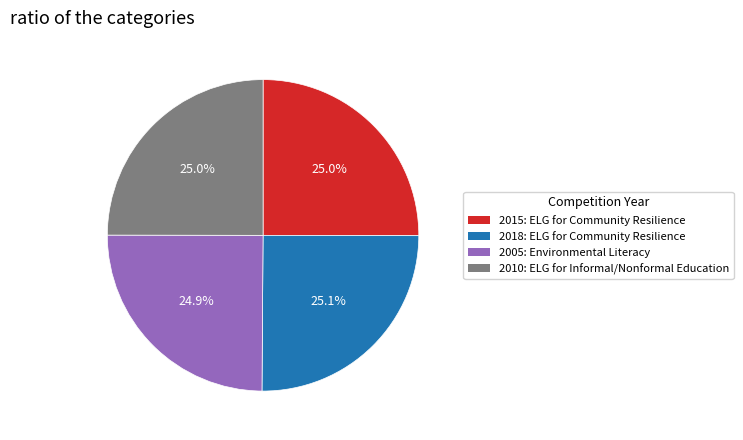

True or false: 2005: Environmental Literacy accounts for 25% of the total.

True